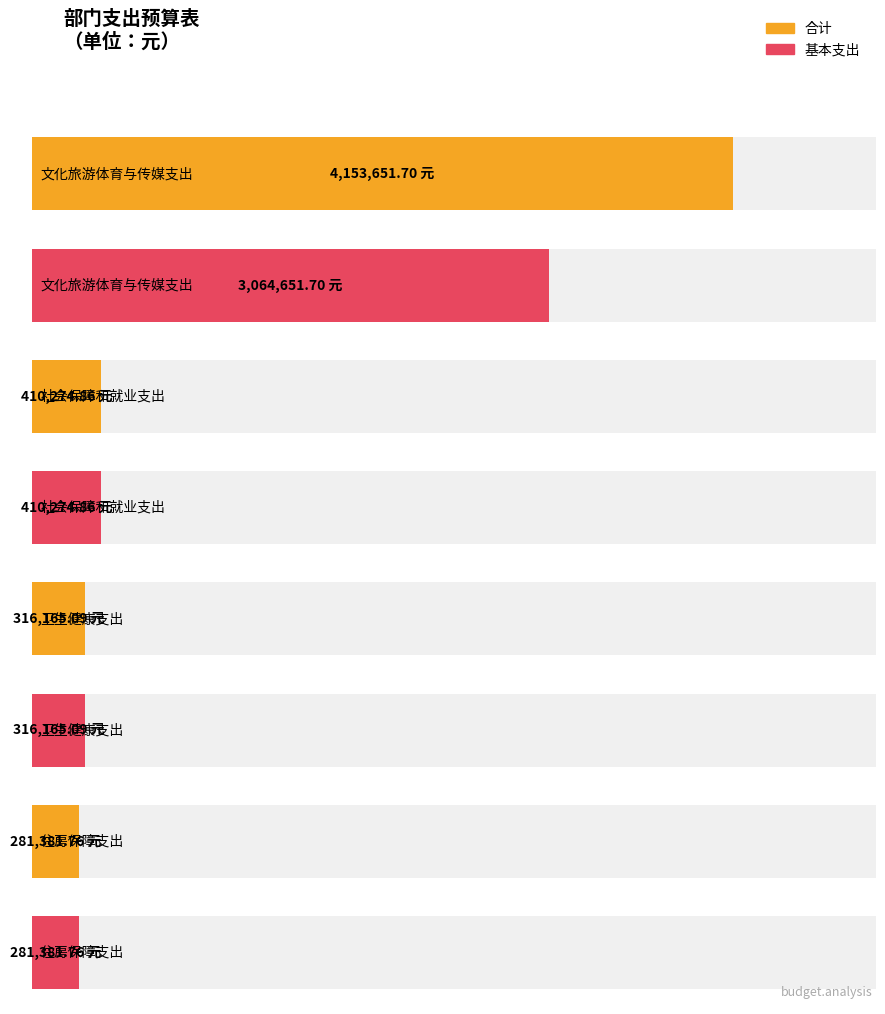

What is the average value of the 合计 series?

1290368.4